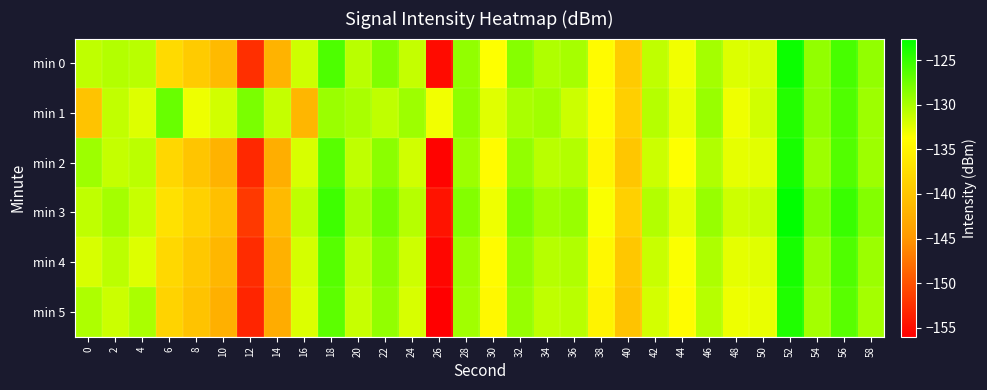

Which series has the widest spread of values?

min 5